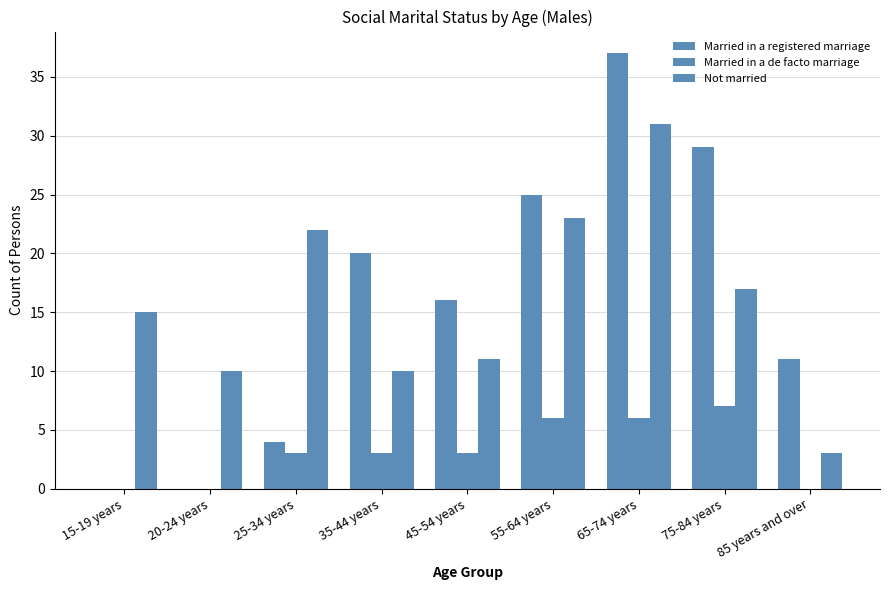

What is the highest value of the Married in a registered marriage series?

37